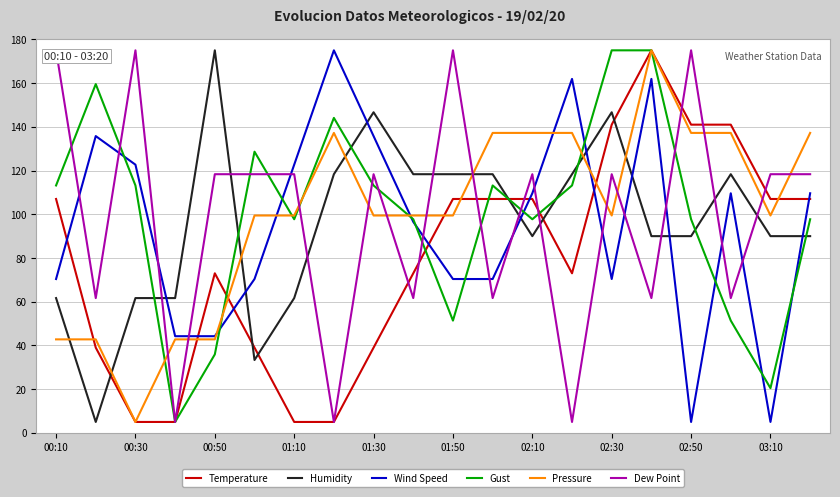

What is the maximum value shown in the chart?

175.0